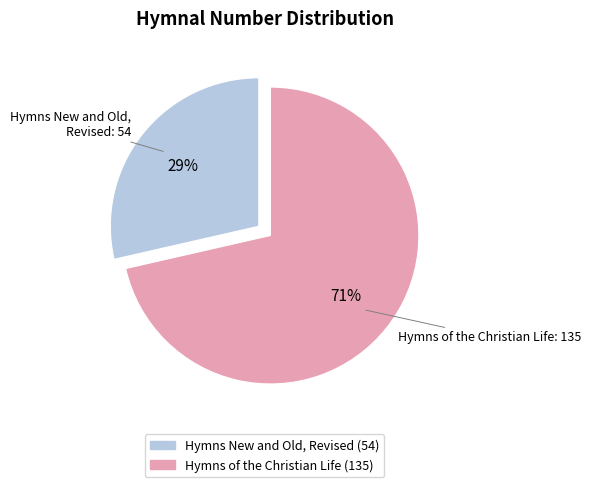

True or false: Hymns of the Christian Life accounts for 71% of the total.

True